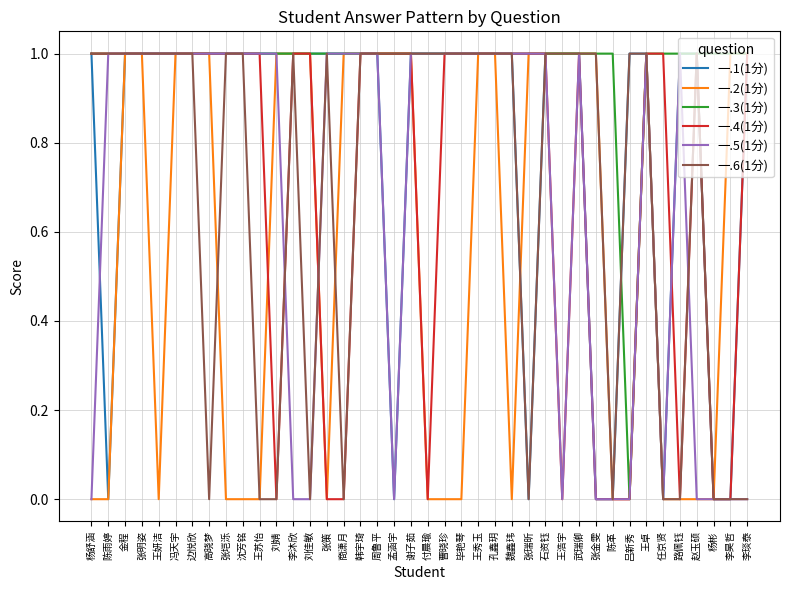

Reading left to right, what are all the values shown in this chart?

一.1(1分): 1	0	1	1	1	1	1	1	1	1	1	1	1	1	1	1	1	1	0	1	1	1	1	1	1	1	0	1	1	1	0	0	1	1	0	1	1	0	0	1
一.2(1分): 0	0	1	1	0	1	1	1	0	0	0	1	1	1	0	1	1	1	1	1	0	0	0	1	1	0	1	1	1	1	1	0	0	1	0	0	0	0	1	1
一.3(1分): 1	1	1	1	1	1	1	1	1	1	1	1	1	1	1	1	1	1	1	1	1	1	1	1	1	1	1	1	1	1	1	1	0	1	1	1	1	1	1	1
一.4(1分): 1	1	1	1	1	1	1	1	1	1	1	0	1	1	0	0	1	1	1	1	0	1	1	1	1	1	1	1	0	1	0	0	0	1	1	0	1	0	0	1
一.5(1分): 0	1	1	1	1	1	1	1	1	1	1	1	0	0	1	1	1	1	0	1	1	1	1	1	1	1	1	1	0	1	0	0	0	1	0	1	0	0	0	0
一.6(1分): 1	1	1	1	1	1	1	0	1	1	0	0	1	0	1	0	1	1	1	1	1	1	1	1	1	1	0	1	1	1	1	0	1	1	0	0	1	0	0	0